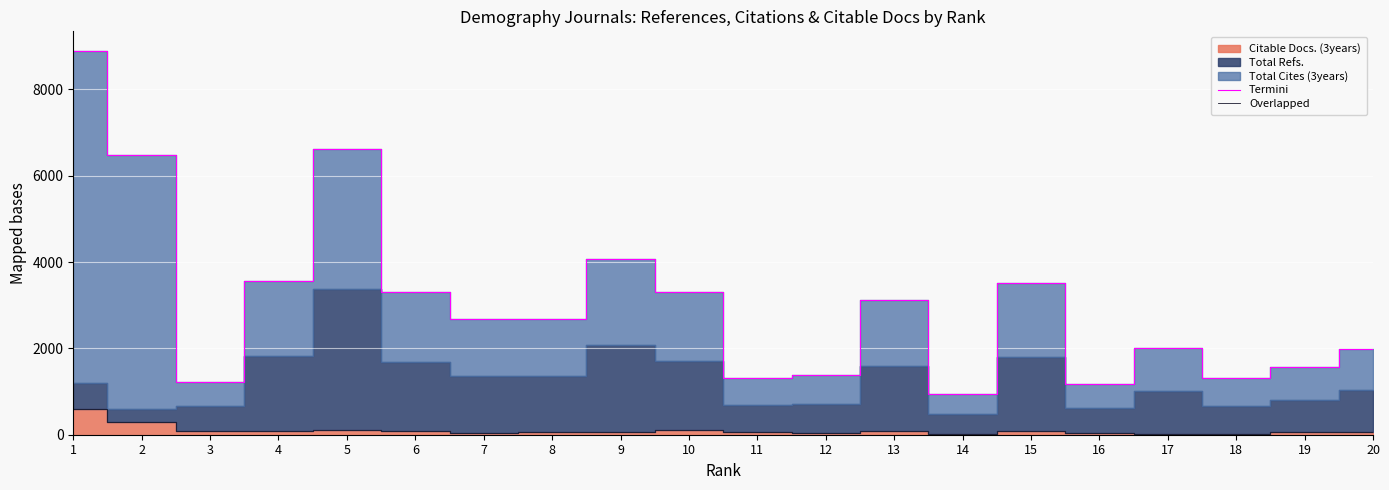

True or false: Overlapped and Termini cross at least once.

False